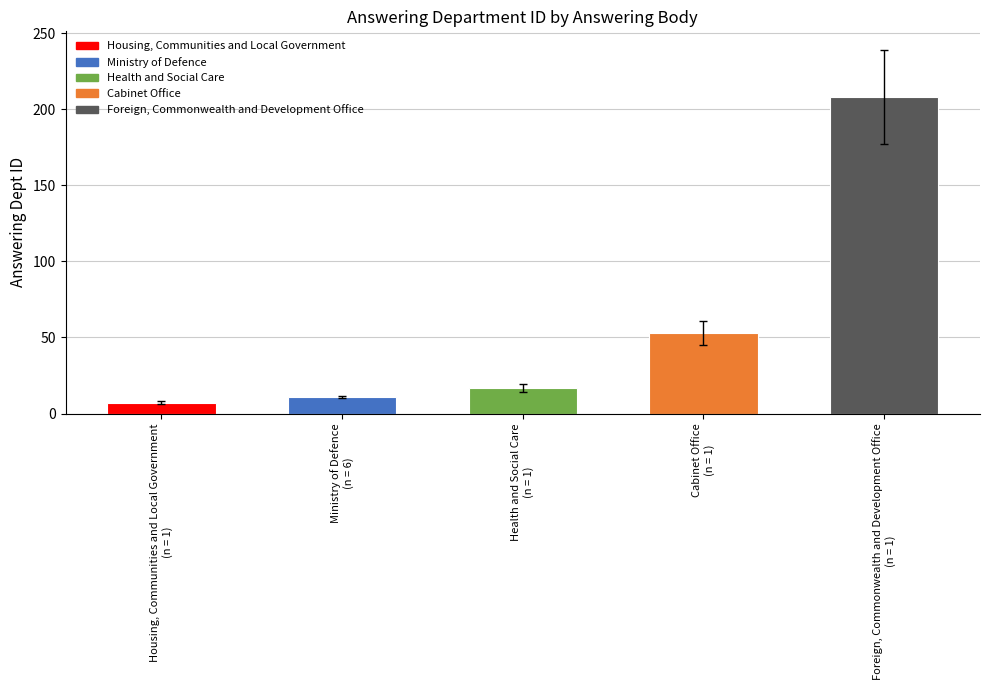

Reading left to right, extract all data points from this chart.

Housing, Communities and Local Government
(n = 1)=7	Ministry of Defence
(n = 6)=11	Health and Social Care
(n = 1)=17	Cabinet Office
(n = 1)=53	Foreign, Commonwealth and Development Office
(n = 1)=208